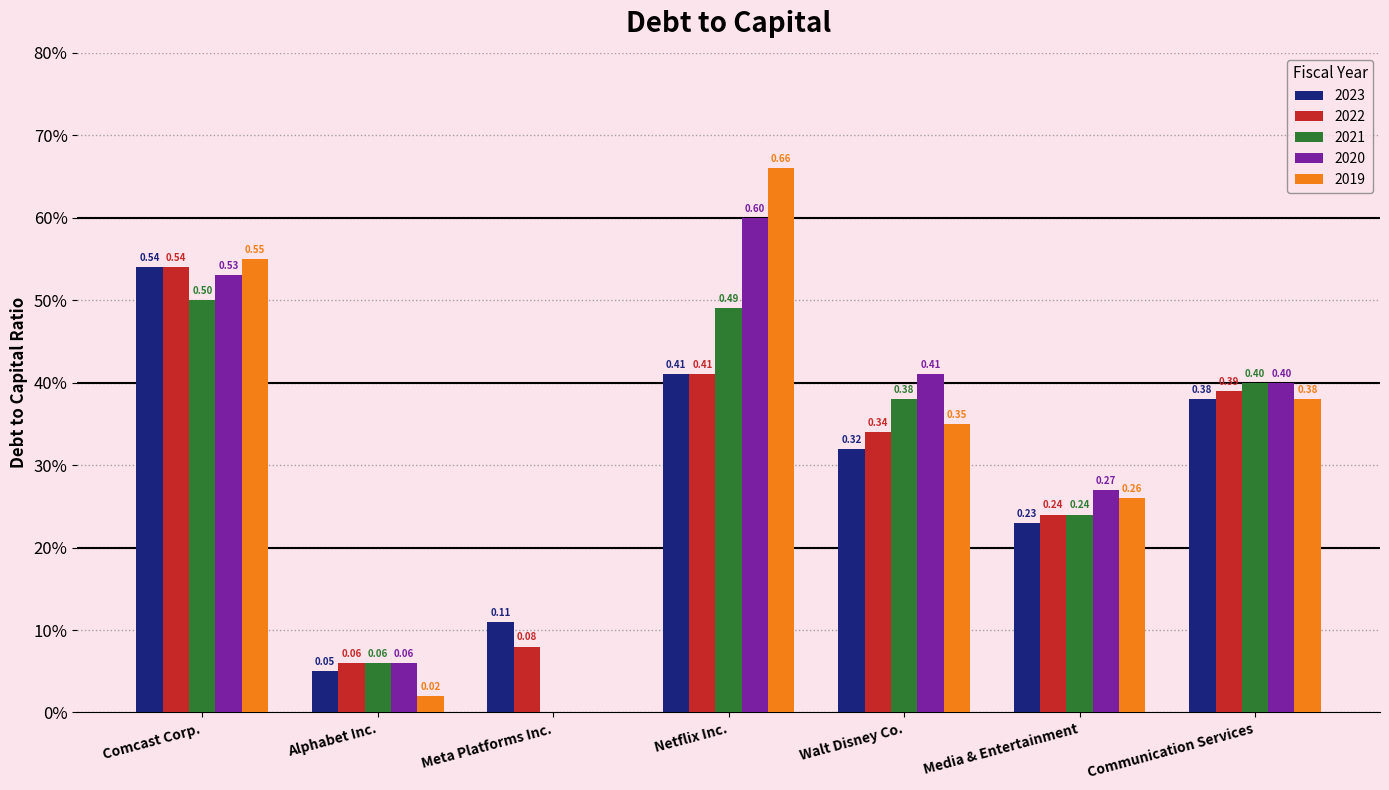

Between Comcast Corp. and Meta Platforms Inc., which is larger?

Comcast Corp.